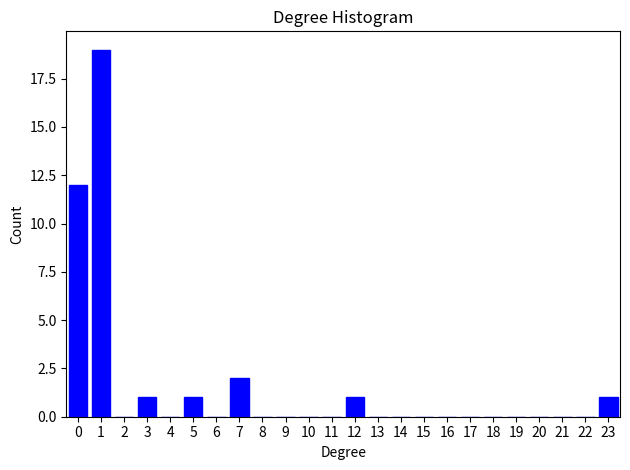

Reading left to right, extract all data points from this chart.

0=12	1=19	2=0	3=1	4=0	5=1	6=0	7=2	8=0	9=0	10=0	11=0	12=1	13=0	14=0	15=0	16=0	17=0	18=0	19=0	20=0	21=0	22=0	23=1